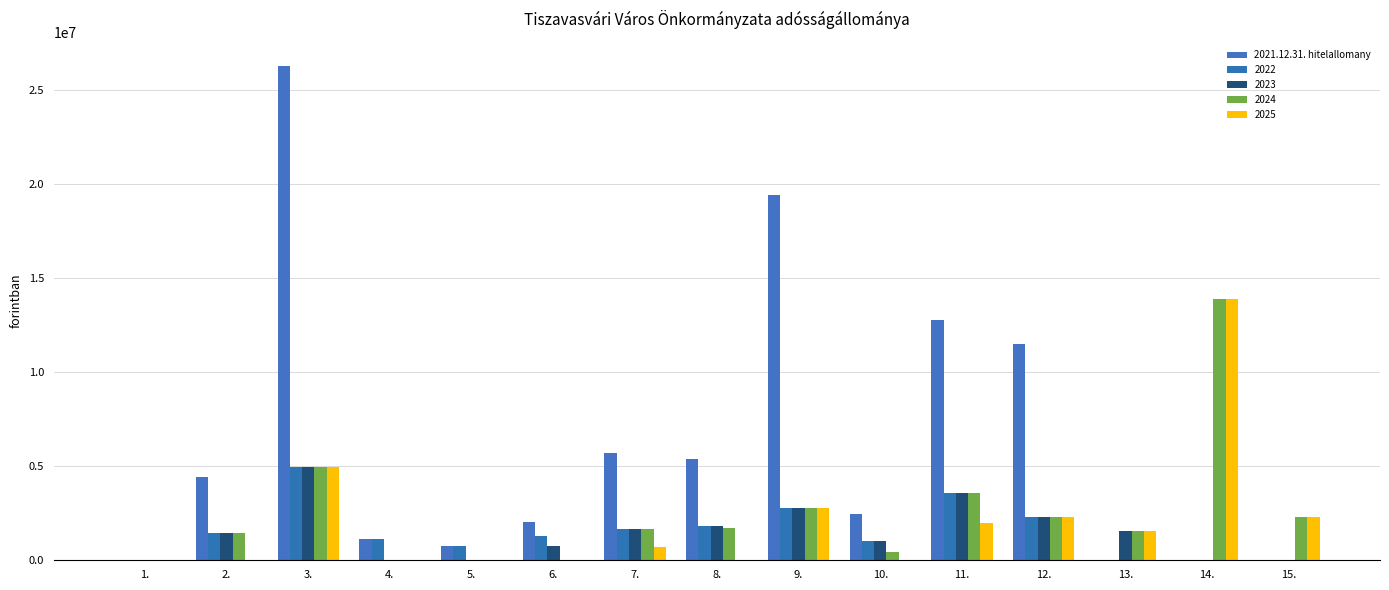

What is the maximum value shown in the chart?

26281155